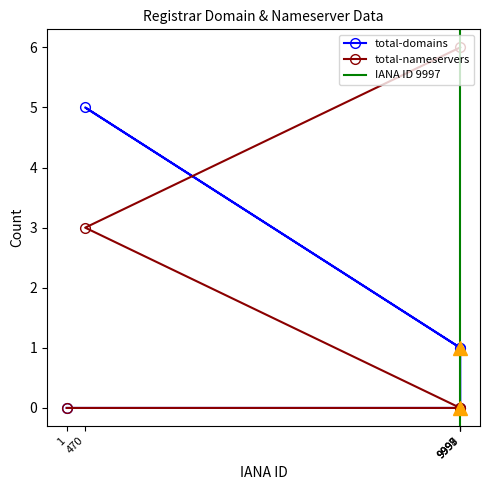

What position from the left is 9997?

3